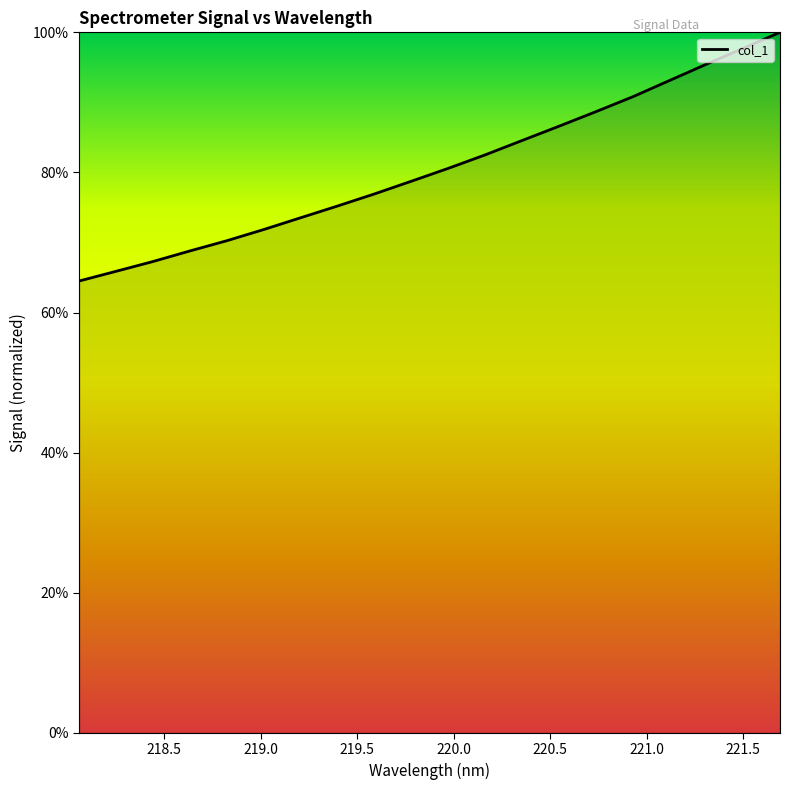

What is the minimum value shown in the chart?

64.5